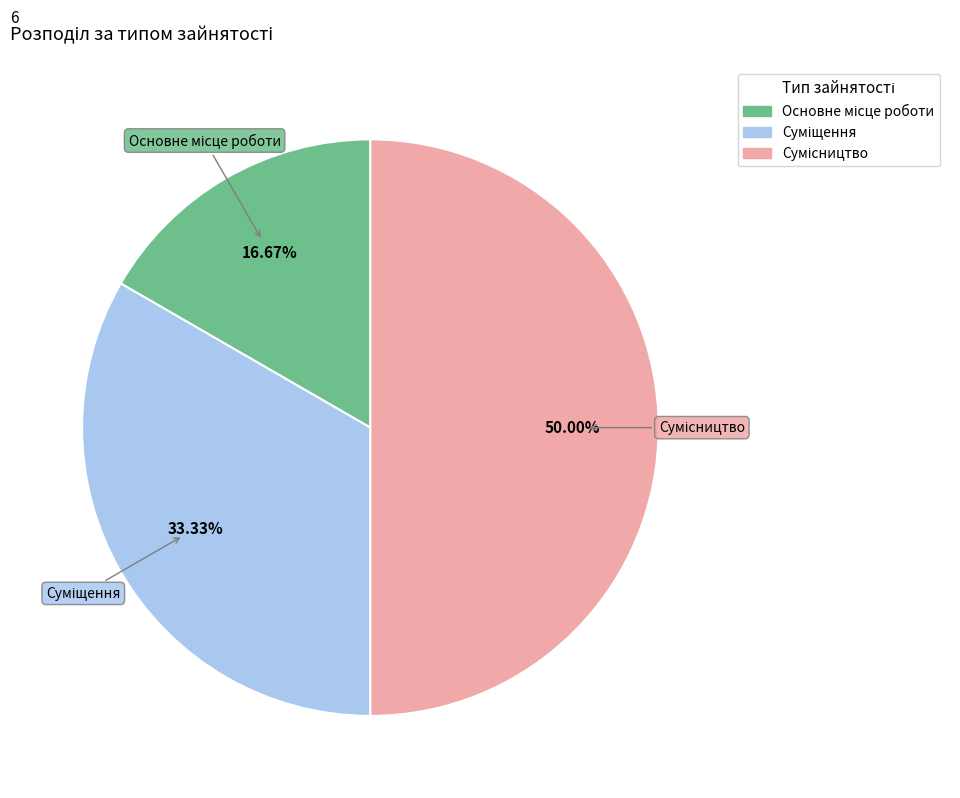

Count the number of slices in the pie.

3